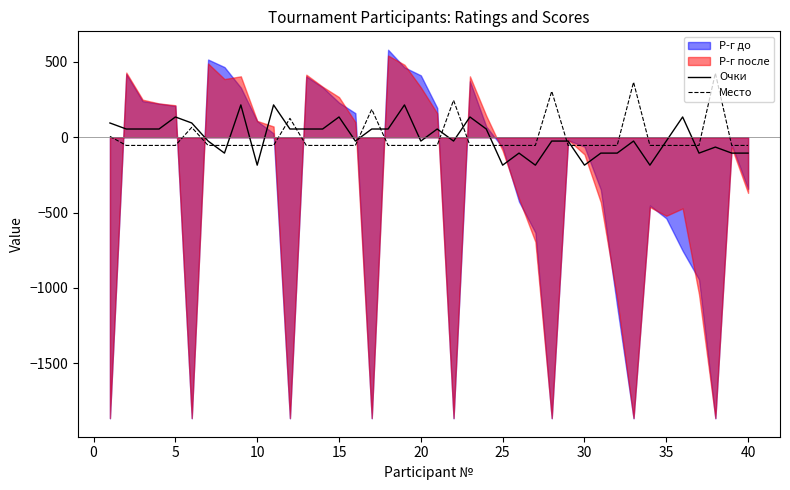

What is the maximum value for Очки?

215.0